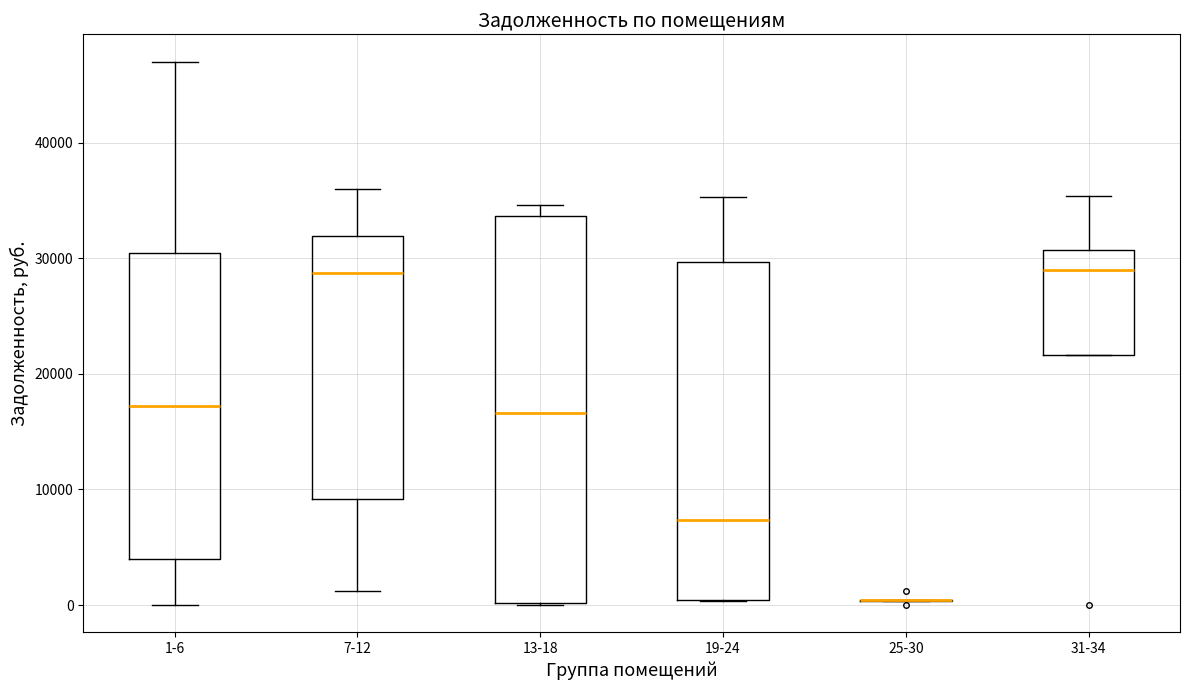

Reading left to right, read every box against the y-axis: the position of its median line, the range the box covers, and the ends of its whiskers. The values are not printed on the chart, so give them approximately, as read against the axis.

1-6: median 17000, box 4000 to 30000, whiskers 0 to 47000
7-12: median 29000, box 9000 to 32000, whiskers 1000 to 36000
13-18: median 17000, box 0 to 34000, whiskers 0 to 35000
19-24: median 7000, box 0 to 30000, whiskers 0 to 35000
25-30: box collapsed to a line at 0, whiskers 0 to 0
31-34: median 29000, box 22000 to 31000, whiskers 22000 to 35000